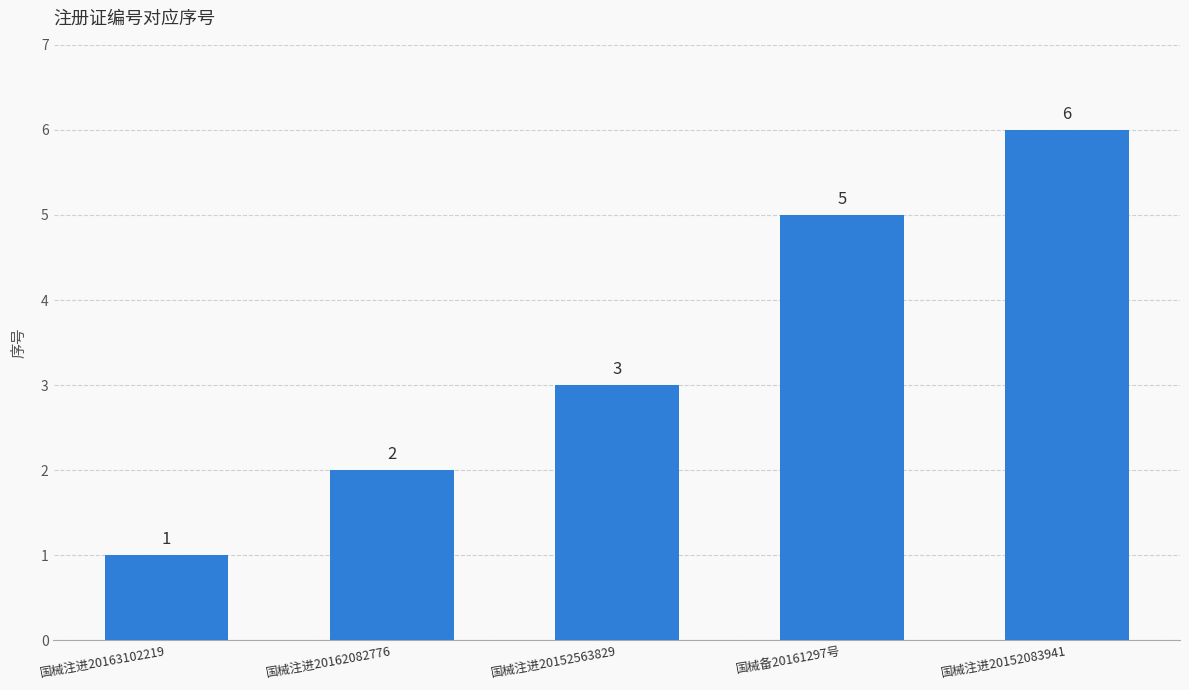

What is the smallest value displayed?

1